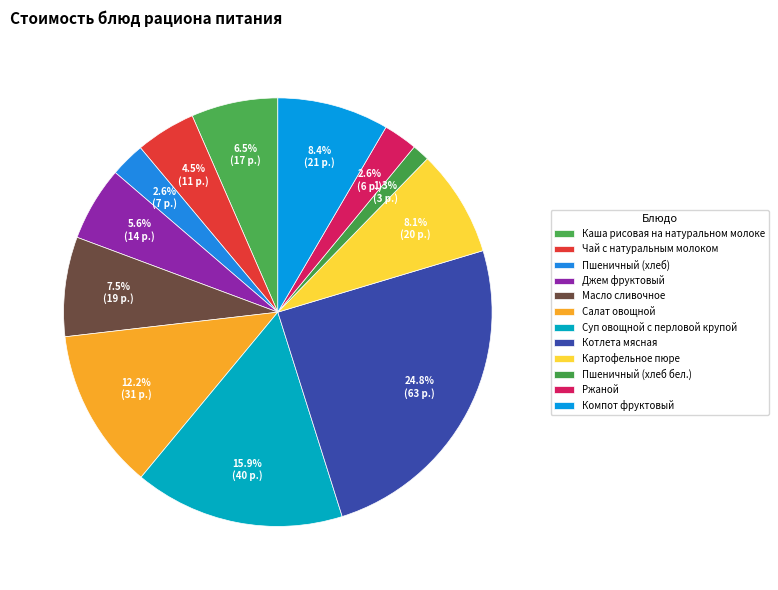

Which slice is the largest?

Котлета мясная